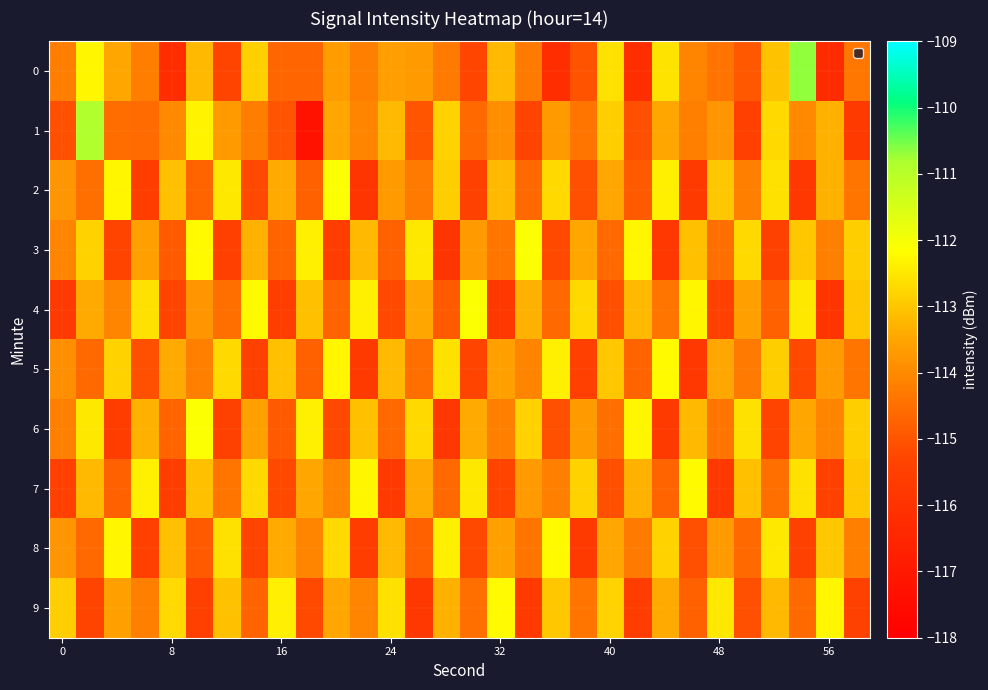

Reading left to right, list all the values displayed in this chart.

0: -114.2	-112.3	-113.5	-114.2	-116.2	-113.2	-115.3	-112.8	-114.7	-114.7	-113.7	-114.2	-113.6	-113.7	-114.3	-115.3	-113.2	-114.3	-116.2	-115.0	-112.6	-116.1	-112.6	-114.1	-114.4	-114.9	-113.1	-110.7	-116.3	-114.4
1: -115.1	-110.9	-114.5	-114.6	-114.0	-112.3	-113.7	-114.2	-115.0	-117.3	-113.5	-114.1	-113.2	-115.0	-112.8	-114.6	-113.9	-115.3	-113.7	-114.4	-112.9	-115.1	-113.5	-114.2	-113.8	-115.5	-112.7	-114.0	-113.3	-115.7
2: -113.8	-114.5	-112.3	-115.6	-113.1	-114.7	-112.5	-115.2	-113.4	-114.8	-112.1	-115.9	-113.7	-114.3	-112.9	-115.4	-113.2	-114.6	-112.7	-115.1	-113.5	-114.9	-112.4	-115.7	-113.0	-114.2	-112.6	-115.8	-113.3	-114.4
3: -114.1	-112.8	-115.3	-113.6	-114.9	-112.2	-115.5	-113.3	-114.7	-112.4	-115.6	-113.2	-114.8	-112.5	-115.9	-113.7	-114.4	-112.1	-115.2	-113.5	-114.6	-112.3	-115.8	-113.1	-114.5	-112.7	-115.4	-113.0	-114.2	-112.9
4: -115.7	-113.4	-114.1	-112.6	-115.3	-113.8	-114.5	-112.2	-115.6	-113.1	-114.7	-112.4	-115.2	-113.5	-114.9	-112.1	-115.8	-113.3	-114.6	-112.7	-115.1	-113.2	-114.4	-112.3	-115.5	-113.6	-114.8	-112.5	-115.9	-113.0
5: -113.9	-114.6	-112.8	-115.1	-113.4	-114.2	-112.7	-115.4	-113.1	-114.8	-112.3	-115.7	-113.2	-114.5	-112.6	-115.3	-113.6	-114.1	-112.4	-115.5	-113.0	-114.7	-112.2	-115.8	-113.5	-114.3	-112.9	-115.2	-113.7	-114.4
6: -114.2	-112.5	-115.6	-113.3	-114.7	-112.1	-115.4	-113.6	-114.9	-112.4	-115.2	-113.1	-114.6	-112.7	-115.8	-113.4	-114.2	-112.8	-115.1	-113.7	-114.5	-112.3	-115.7	-113.2	-114.4	-112.6	-115.3	-113.5	-114.1	-112.9
7: -115.5	-113.2	-114.8	-112.4	-115.6	-113.1	-114.4	-112.7	-115.2	-113.5	-114.1	-112.3	-115.7	-113.4	-114.6	-112.5	-115.3	-113.7	-114.2	-112.8	-115.1	-113.3	-114.7	-112.2	-115.8	-113.1	-114.5	-112.6	-115.4	-113.0
8: -113.8	-114.6	-112.3	-115.5	-113.1	-114.9	-112.6	-115.3	-113.4	-114.1	-112.7	-115.6	-113.2	-114.8	-112.4	-115.2	-113.6	-114.4	-112.2	-115.7	-113.5	-114.3	-112.8	-115.1	-113.7	-114.6	-112.5	-115.4	-113.0	-114.2
9: -112.9	-115.3	-113.6	-114.2	-112.7	-115.5	-113.1	-114.7	-112.4	-115.2	-113.5	-114.1	-112.6	-115.8	-113.3	-114.5	-112.2	-115.7	-113.0	-114.4	-112.8	-115.6	-113.4	-114.8	-112.5	-115.1	-113.2	-114.6	-112.3	-115.4